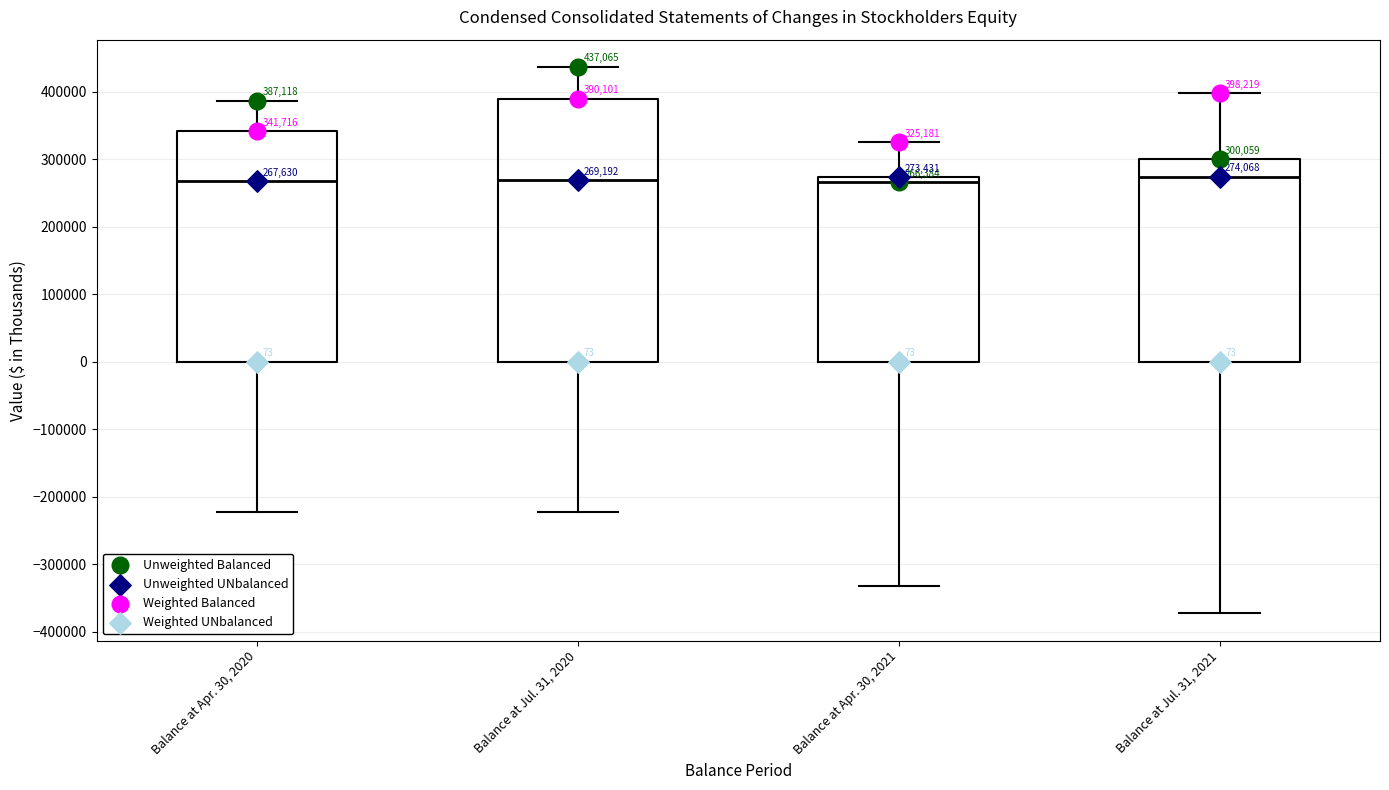

Which box is the tallest, from its lower edge to its upper edge?

Balance at Jul. 31, 2020